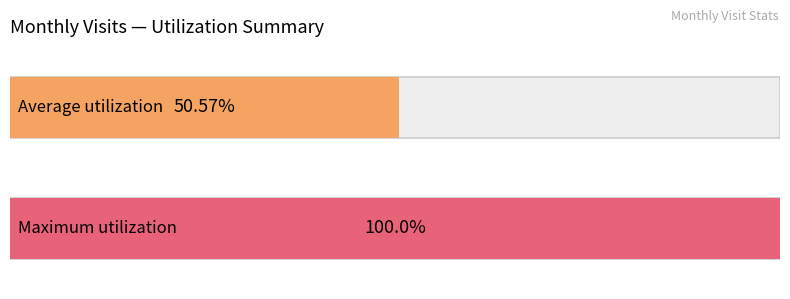

Is it true that the value at 2022-12 is 56?

False